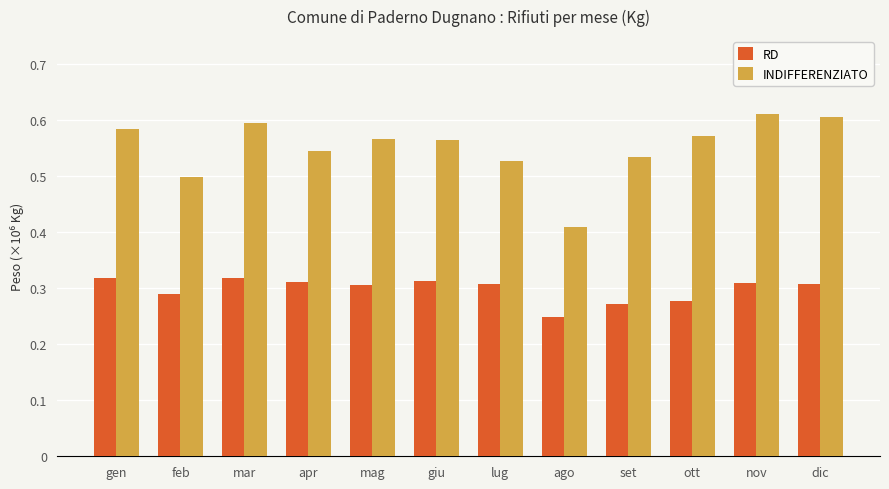

What are all the series names shown in the legend?

RD, INDIFFERENZIATO